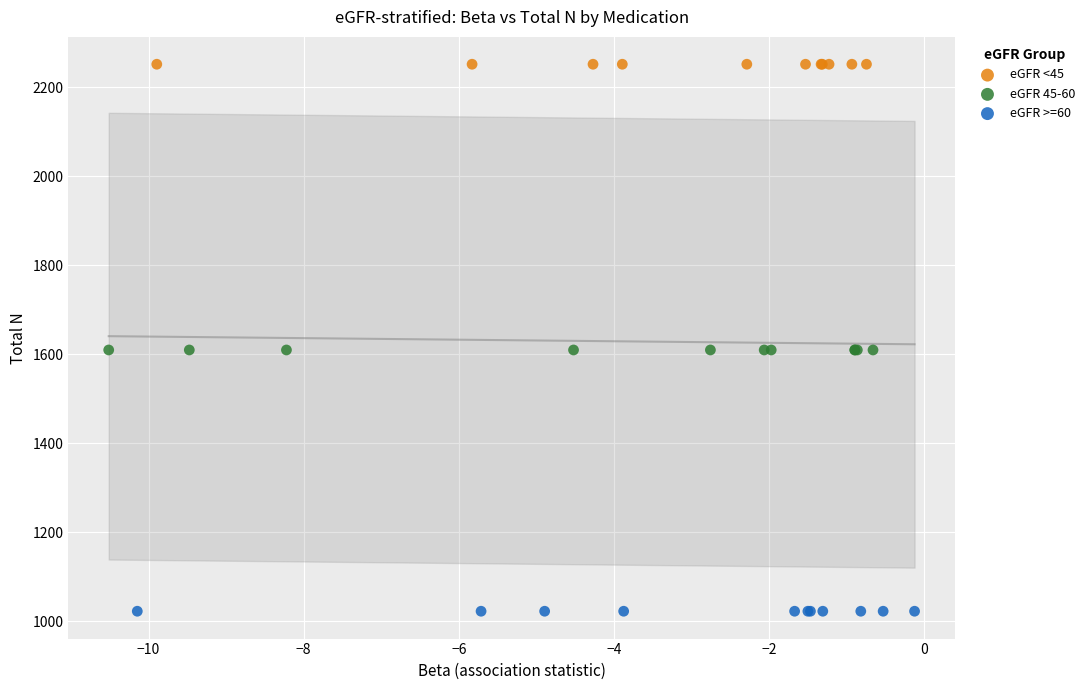

Which series contains the lowest Y value?

eGFR >=60